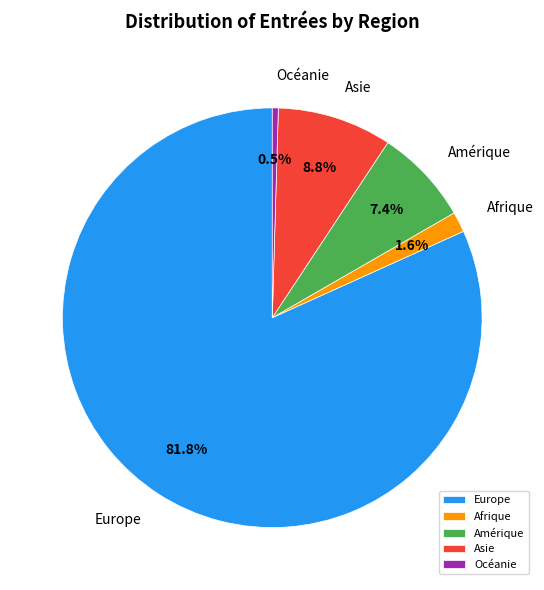

Which has a higher value, Afrique or Asie?

Asie